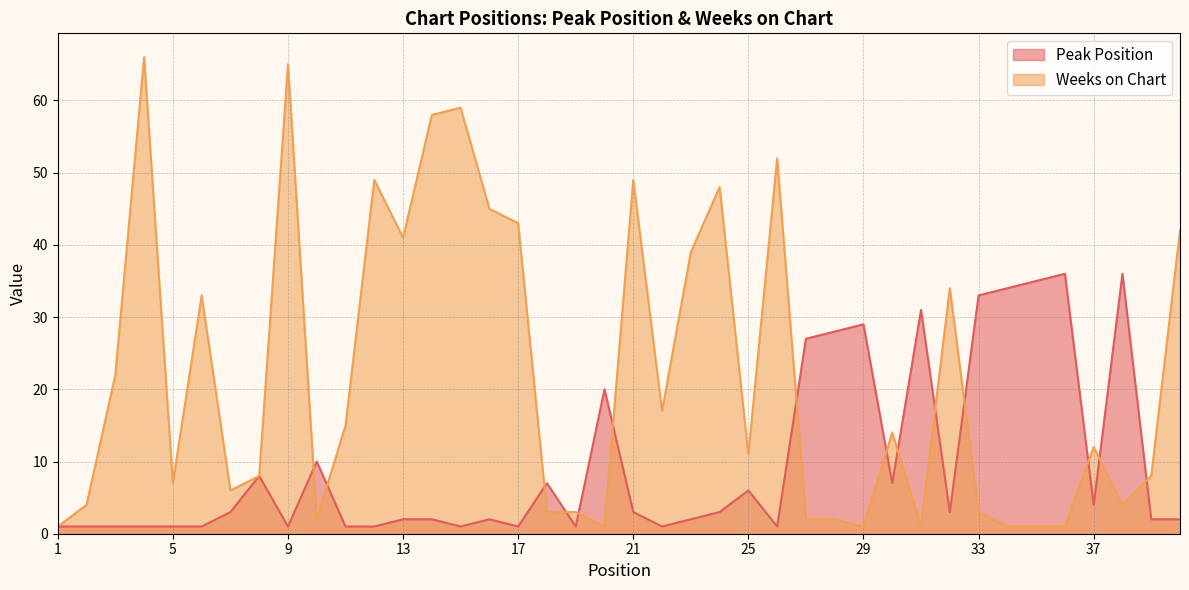

How many series are shown in this chart?

2